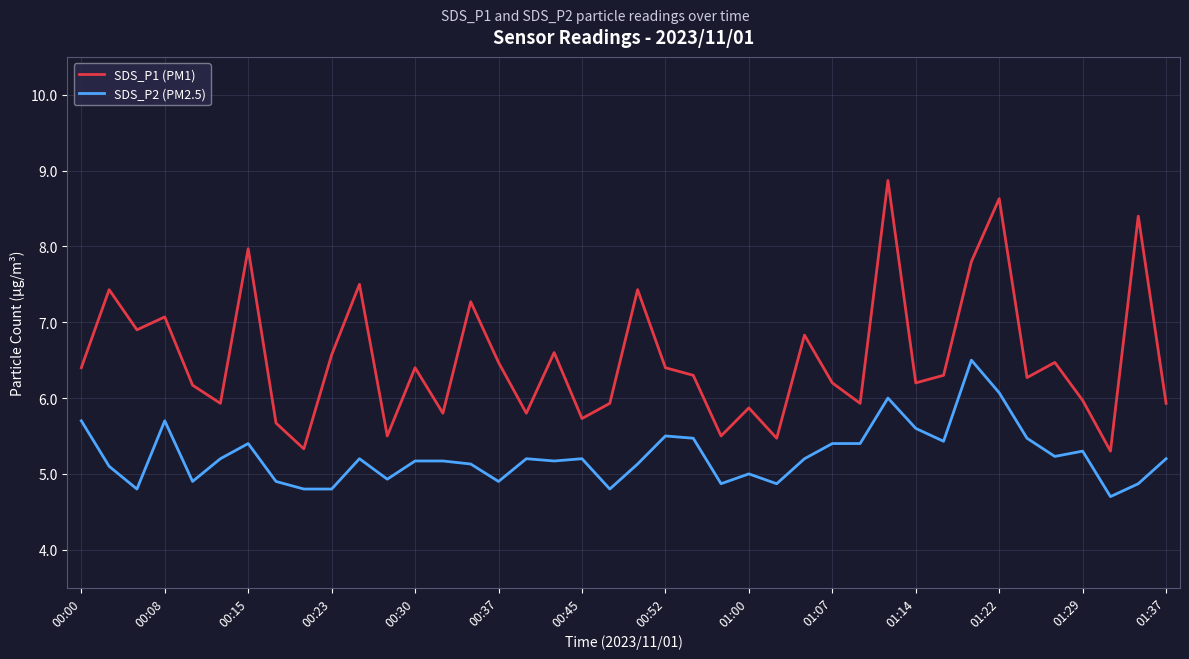

What are all the series names shown in the legend?

SDS_P1 (PM1), SDS_P2 (PM2.5)